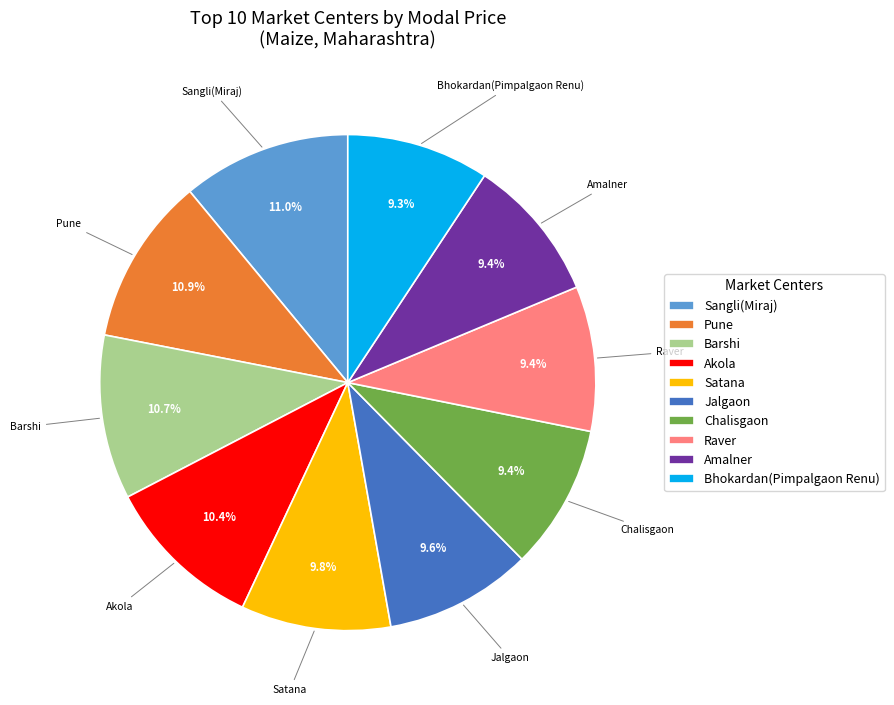

Do Amalner and Barshi together represent more than half of the pie?

No